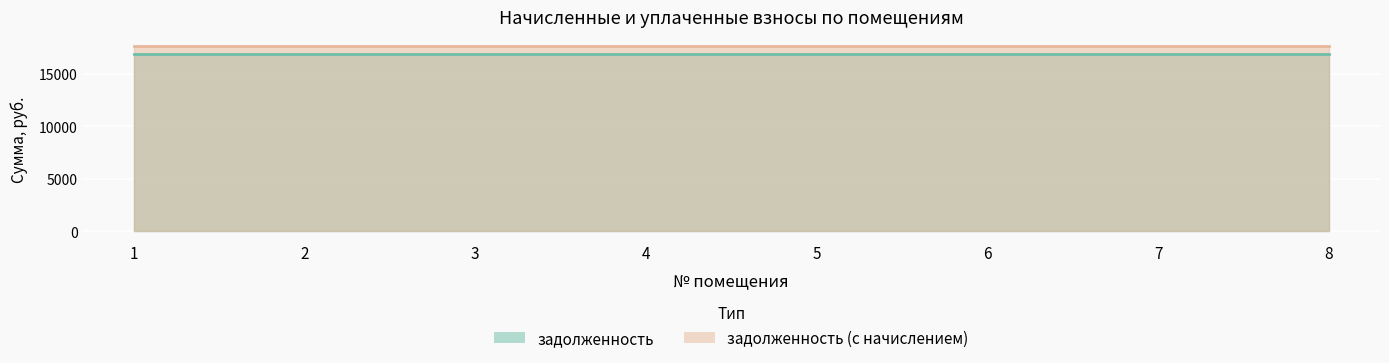

List the series in order of their overall mean, lowest first.

задолженность, задолженность (с начислением)